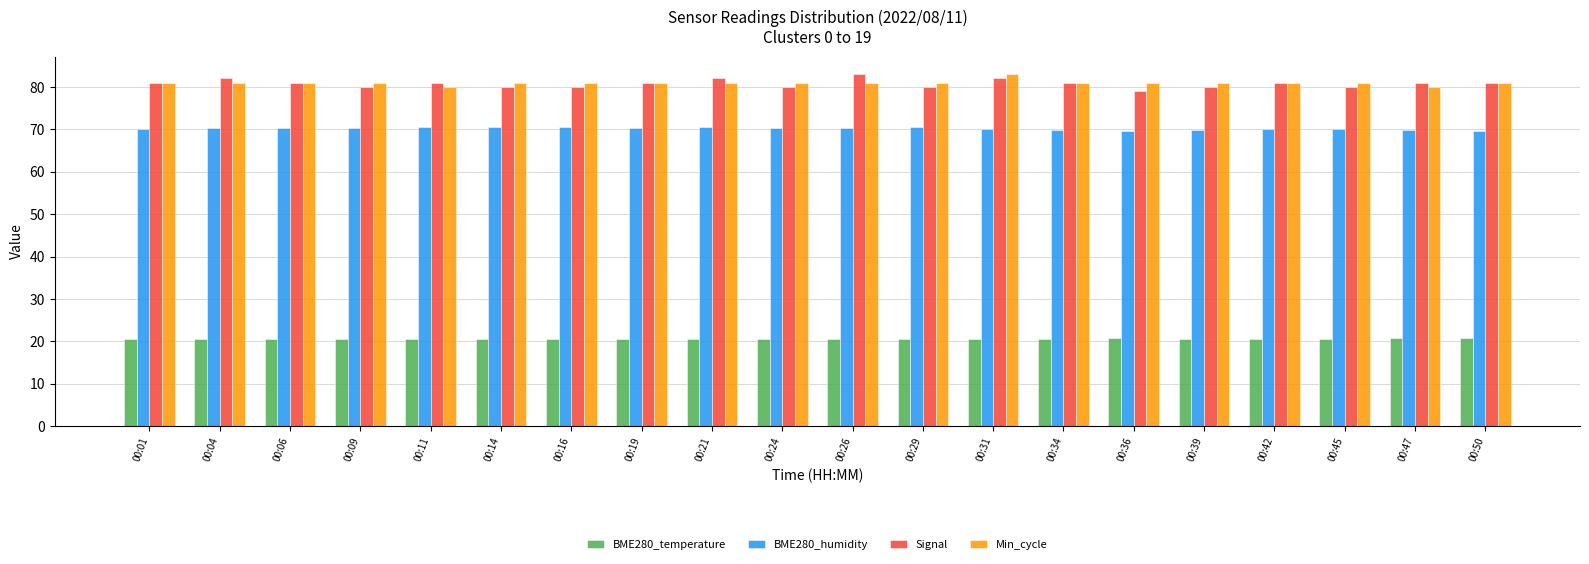

Are the bars horizontal?

No